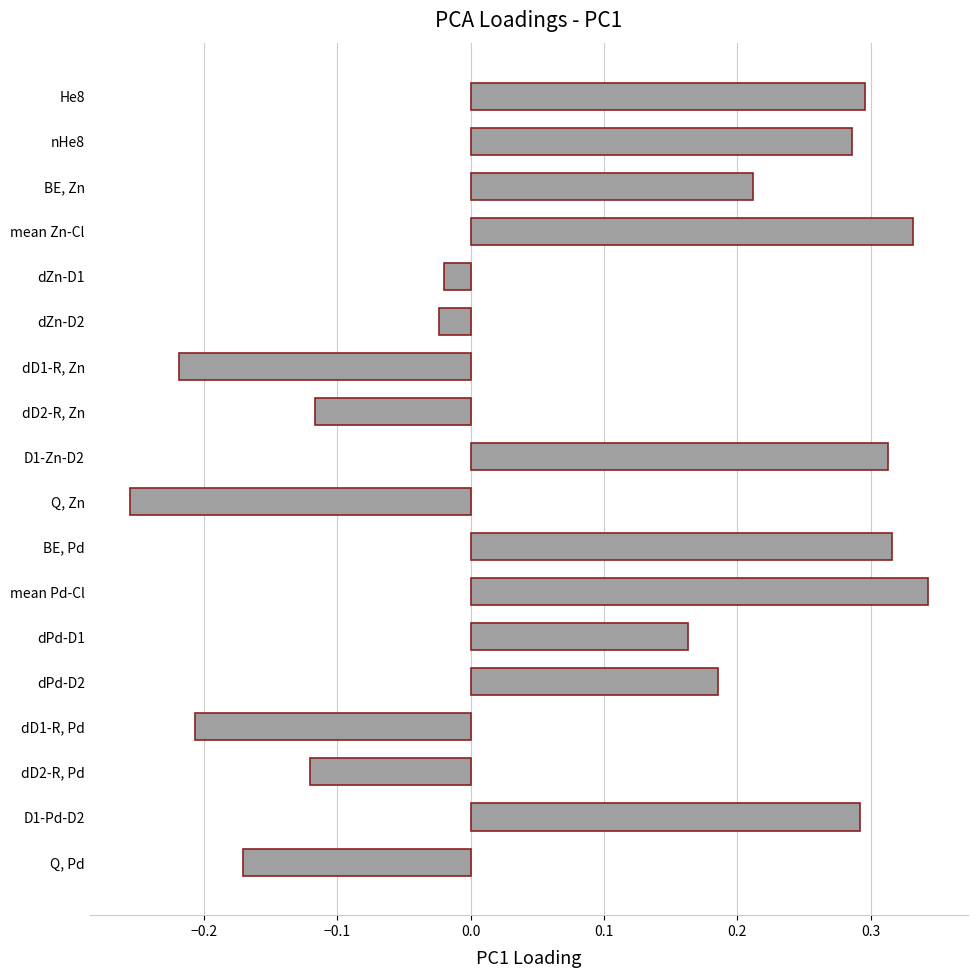

Rank the categories by value from highest to lowest.

mean Pd-Cl, mean Zn-Cl, BE, Pd, D1-Zn-D2, He8, D1-Pd-D2, nHe8, BE, Zn, dPd-D2, dPd-D1, dZn-D1, dZn-D2, dD2-R, Zn, dD2-R, Pd, Q, Pd, dD1-R, Pd, dD1-R, Zn, Q, Zn